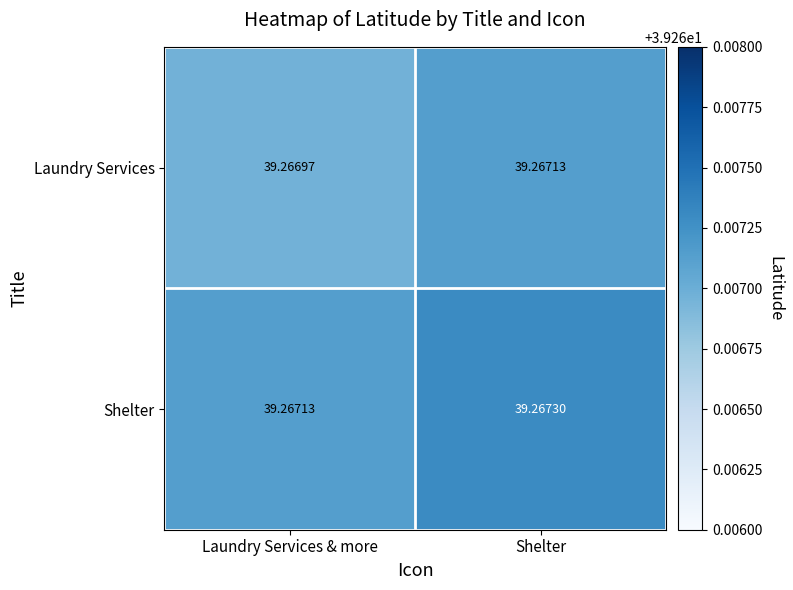

What is the maximum value shown in the chart?

39.3